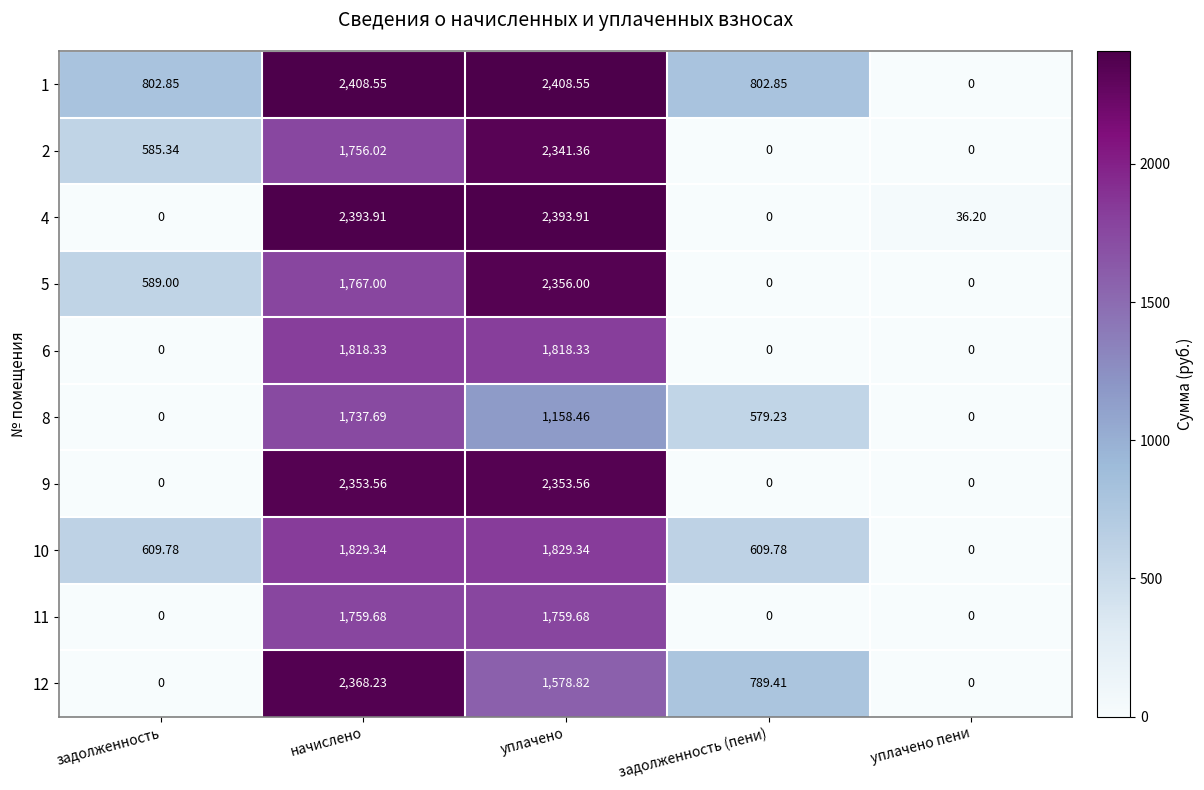

Is the value of 5 at начислено greater than the value of 12 at уплачено пени?

Yes